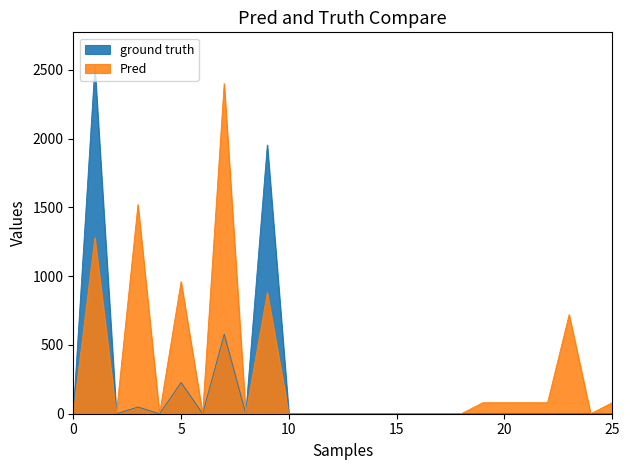

Is it true that ground truth equals 1488 at 5?

False